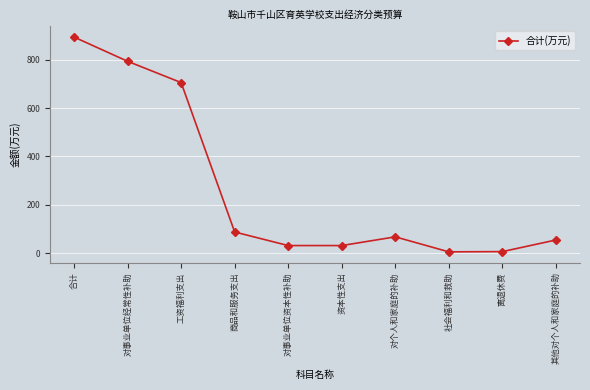

What position from the right is 合计?

10